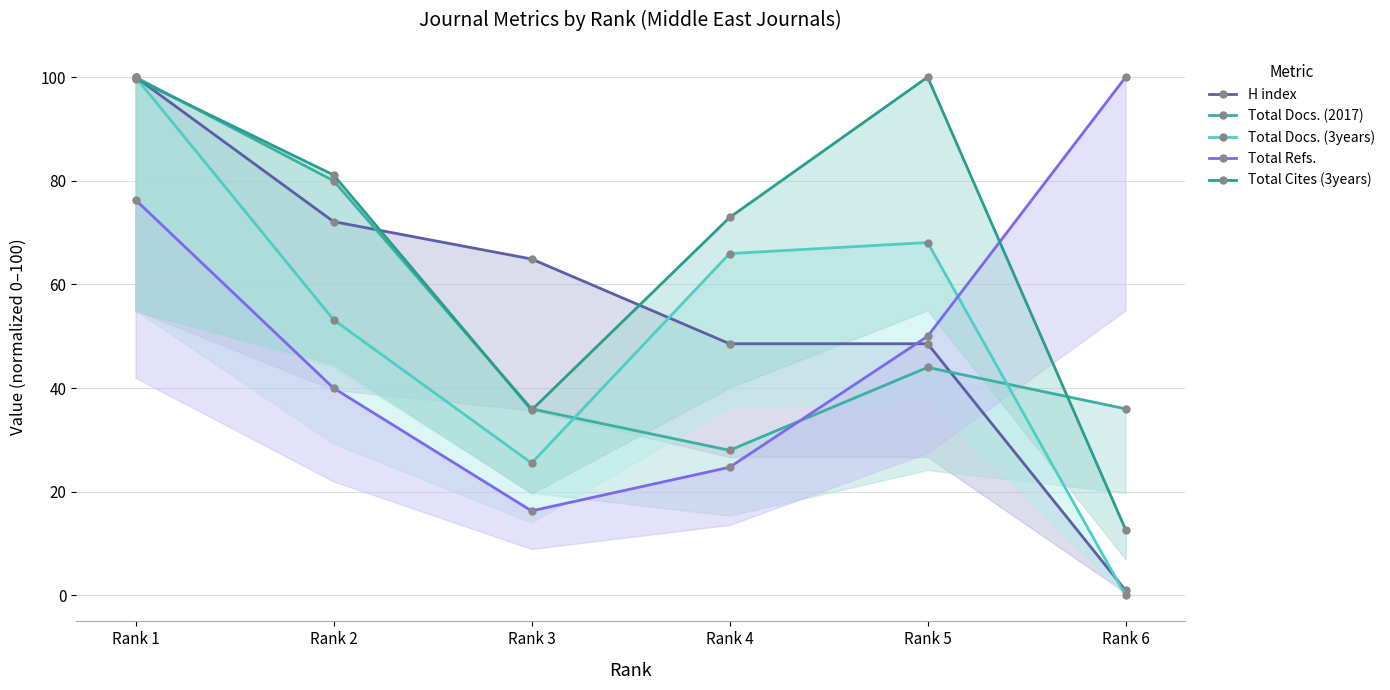

Between which two adjacent categories do Total Refs. and Total Docs. (3years) first intersect?

Rank 5 and Rank 6